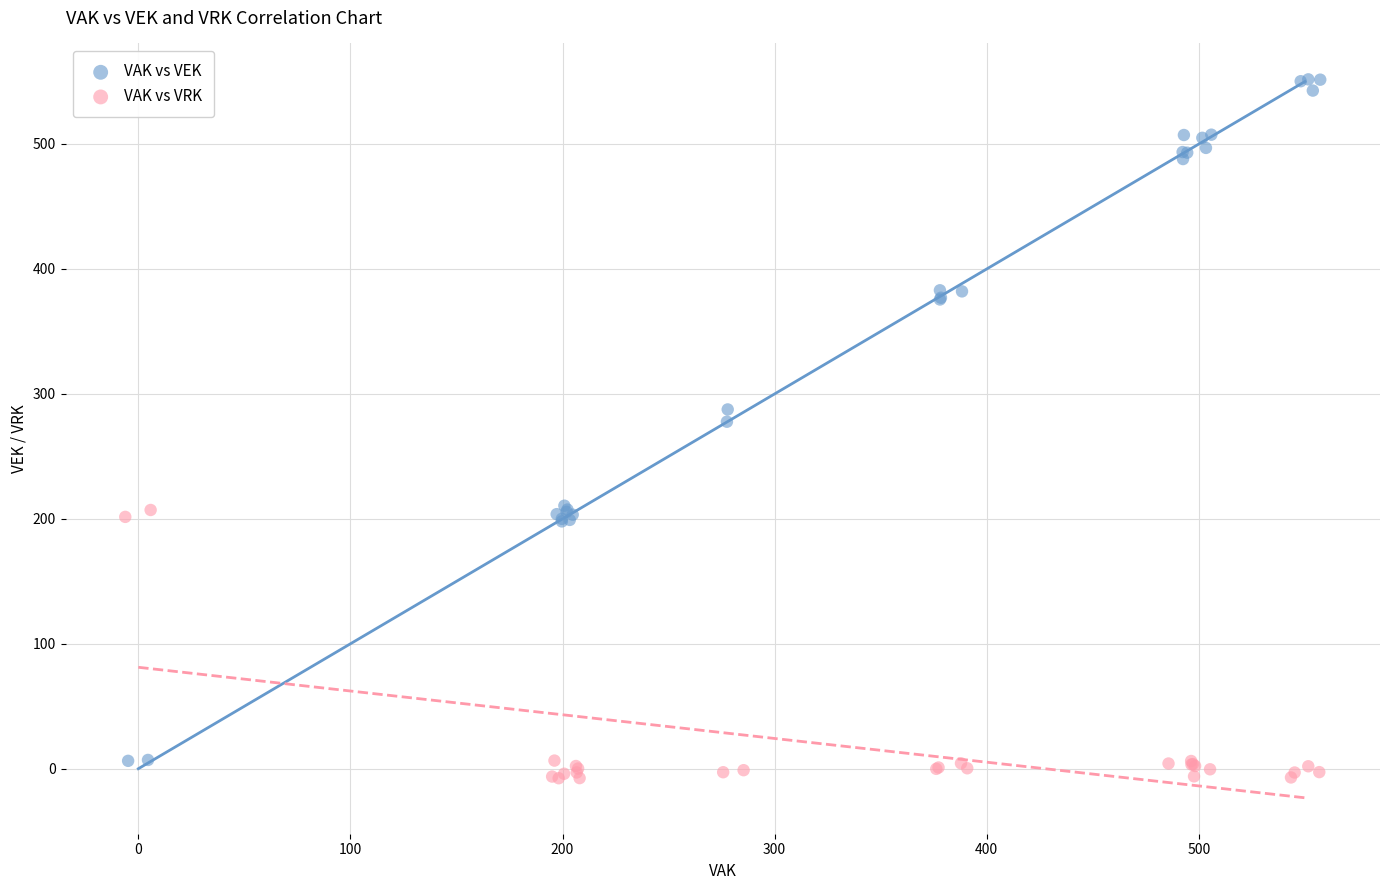

Which series contains the highest Y value?

VAK vs VEK